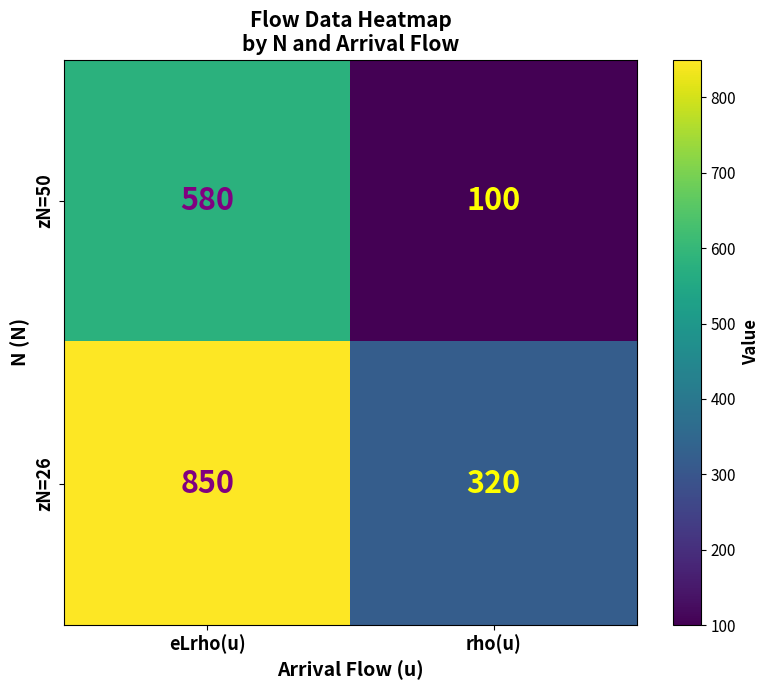

At which category is the sum across all series the highest?

eLrho(u)